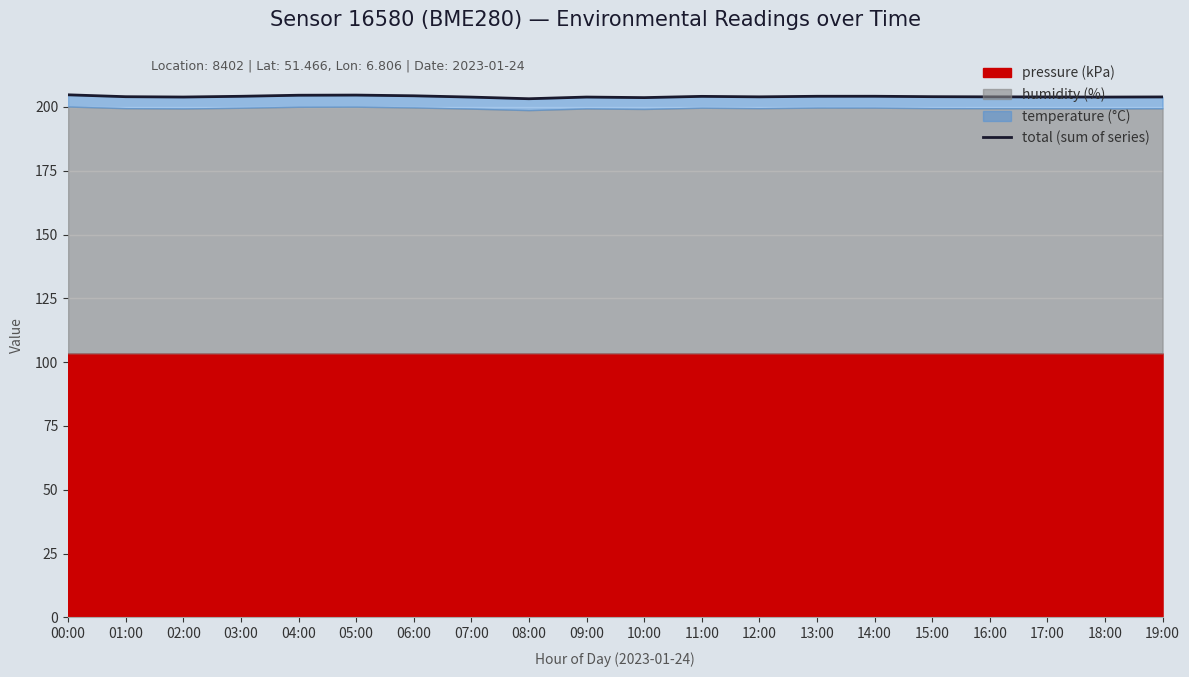

Reading left to right, transcribe all the data shown in this chart.

00:00=204.7	01:00=204.0	02:00=203.9	03:00=204.2	04:00=204.6	05:00=204.6	06:00=204.3	07:00=203.8	08:00=203.2	09:00=203.8	10:00=203.6	11:00=204.1	12:00=203.9	13:00=204.2	14:00=204.2	15:00=204.0	16:00=203.9	17:00=203.9	18:00=203.8	19:00=203.9